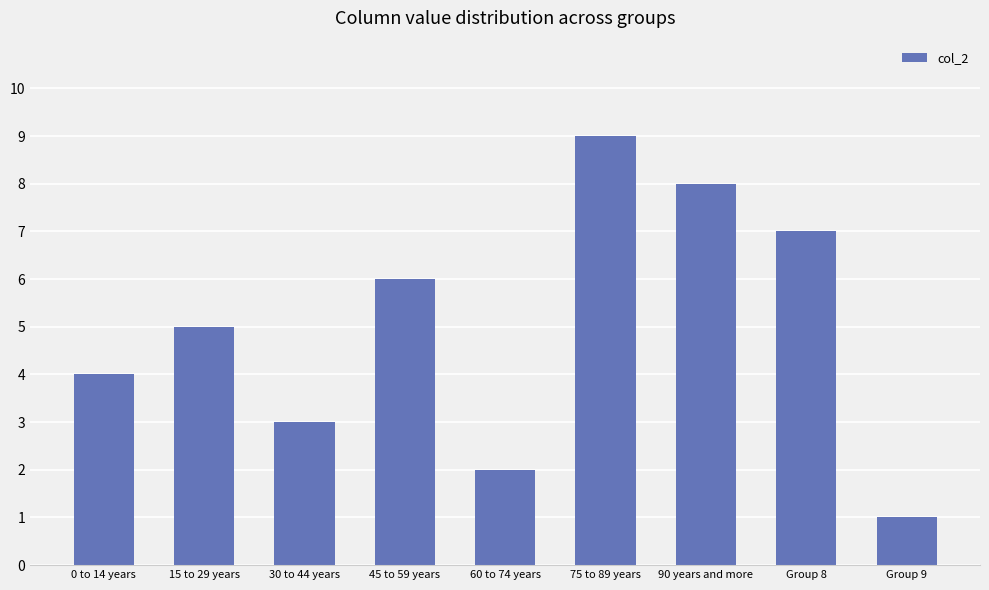

What is the smallest value displayed?

1